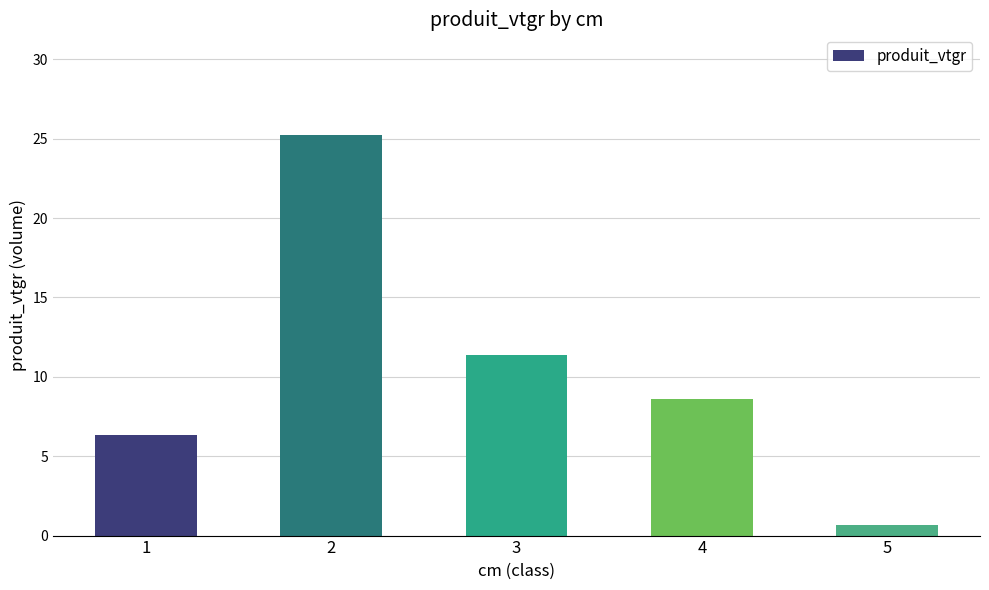

Count the number of values greater than 8.

3